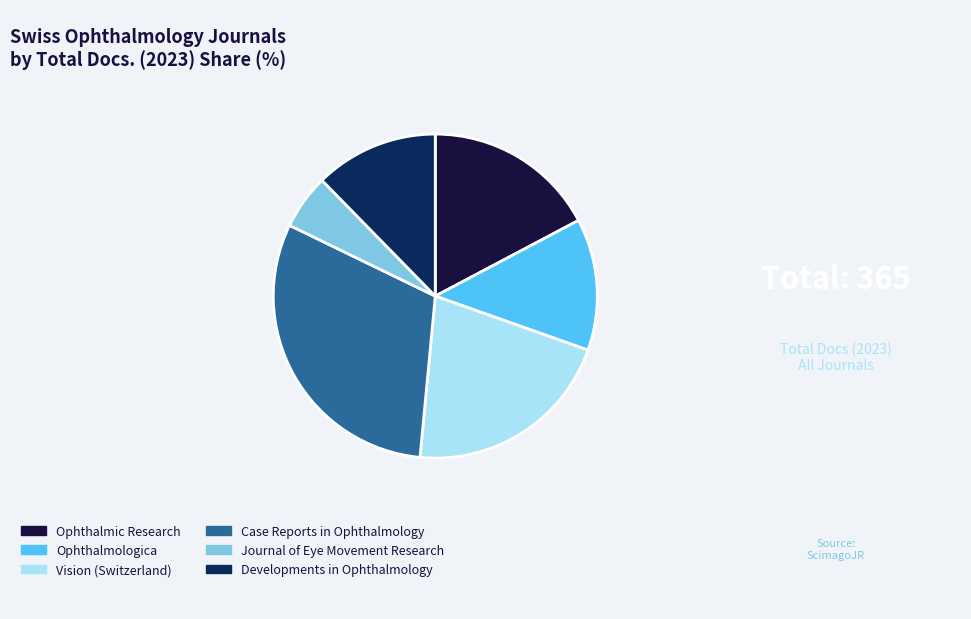

Do Developments in Ophthalmology and Ophthalmic Research together represent more than half of the pie?

No